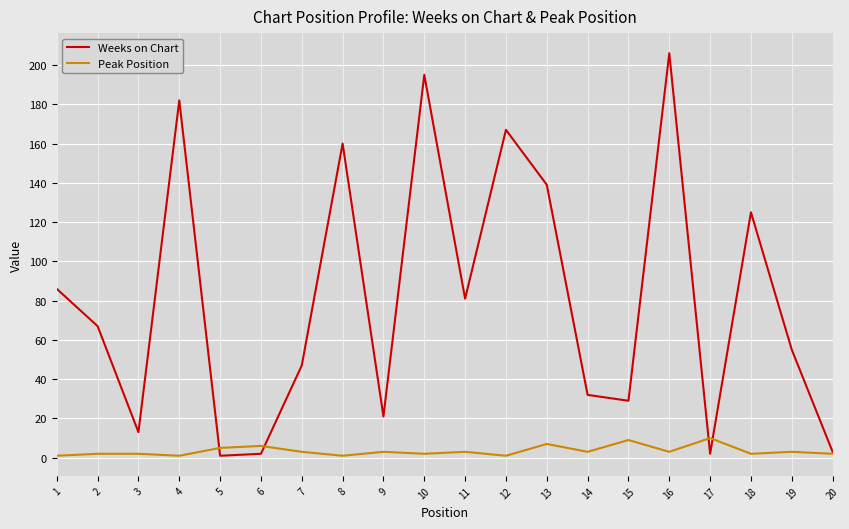

Which series has the widest spread of values?

Weeks on Chart